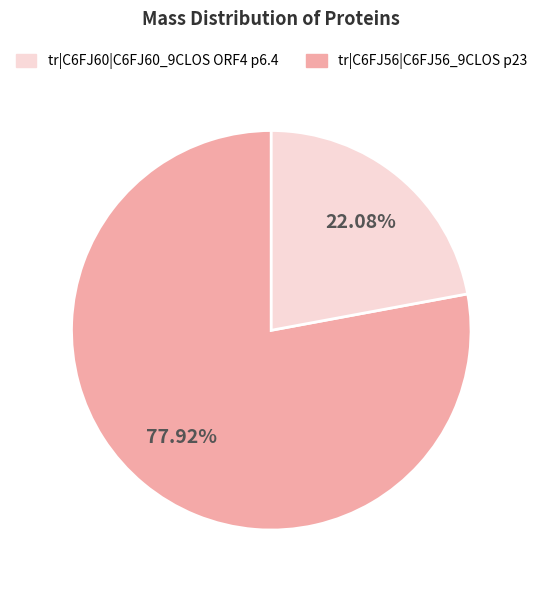

Does any single category account for the majority?

Yes